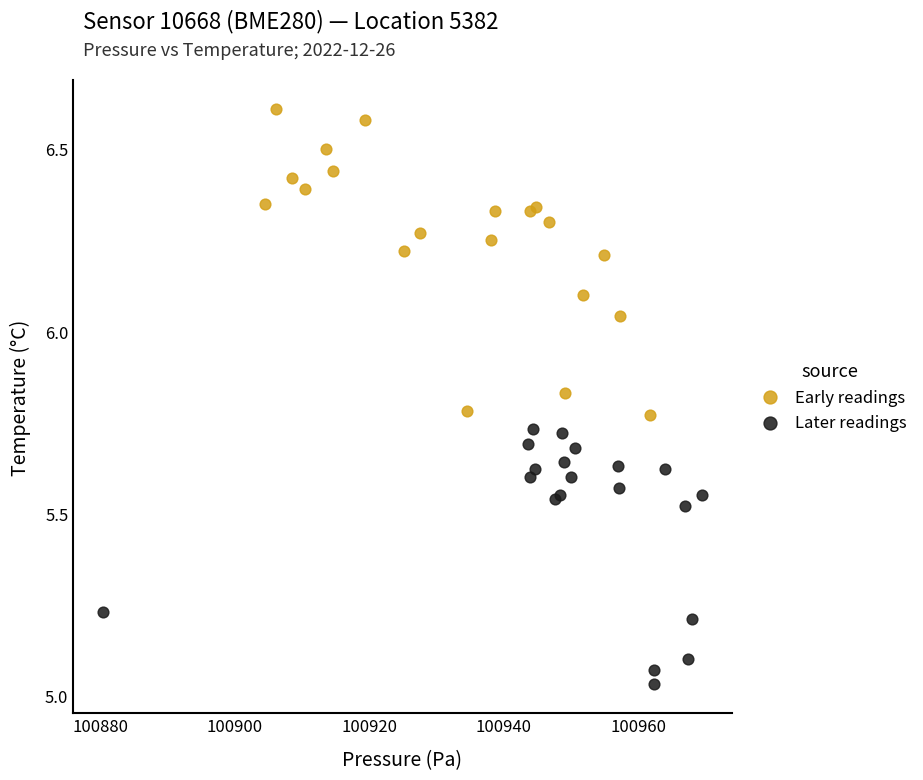

Which series has the widest spread of Y values?

Early readings